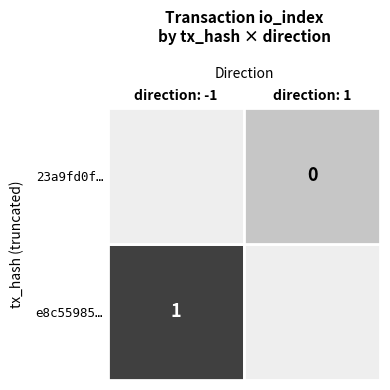

What is the difference between the highest and lowest values at io_index?

1